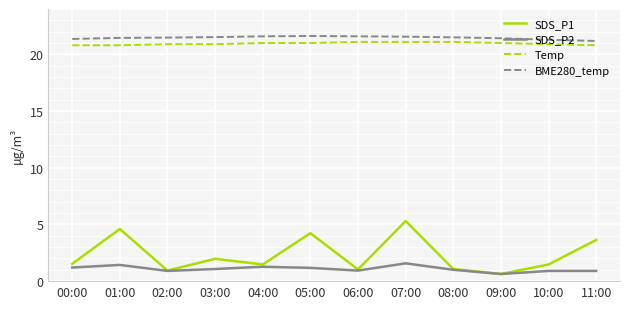

What is the smallest value displayed?

0.6